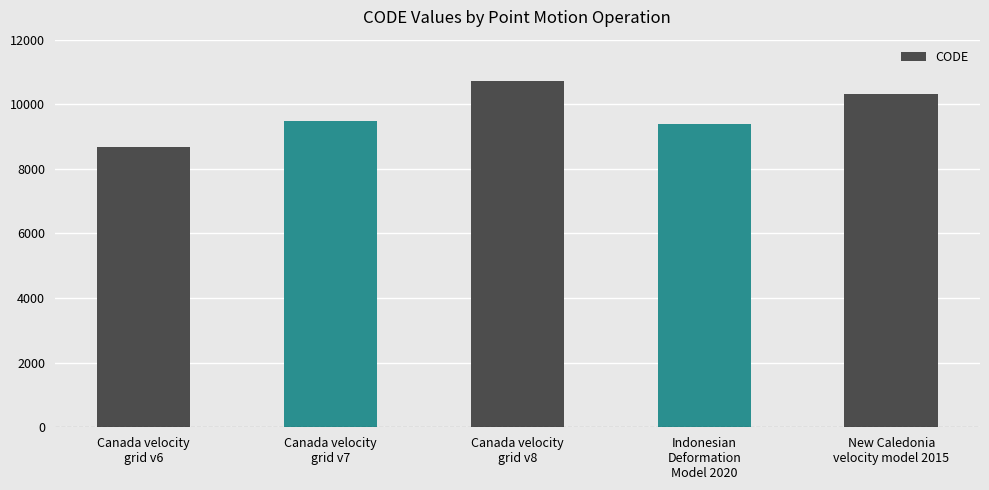

How many data points does each series have?

5